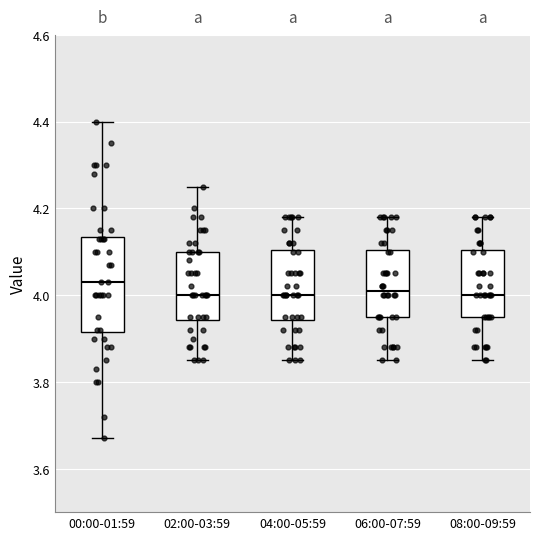

Comparing the boxes themselves (not the whiskers), which one is the tallest?

00:00-01:59